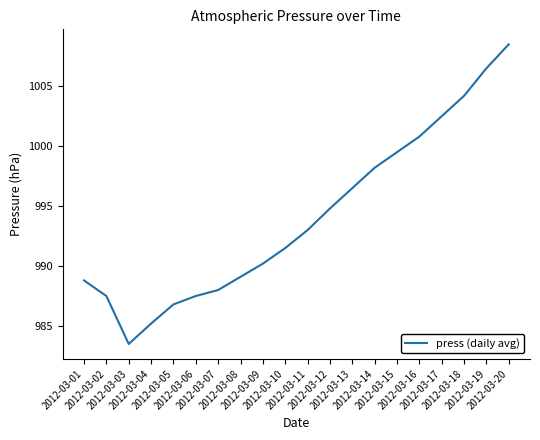

At which category does the chart reach its peak across all series?

2012-03-20